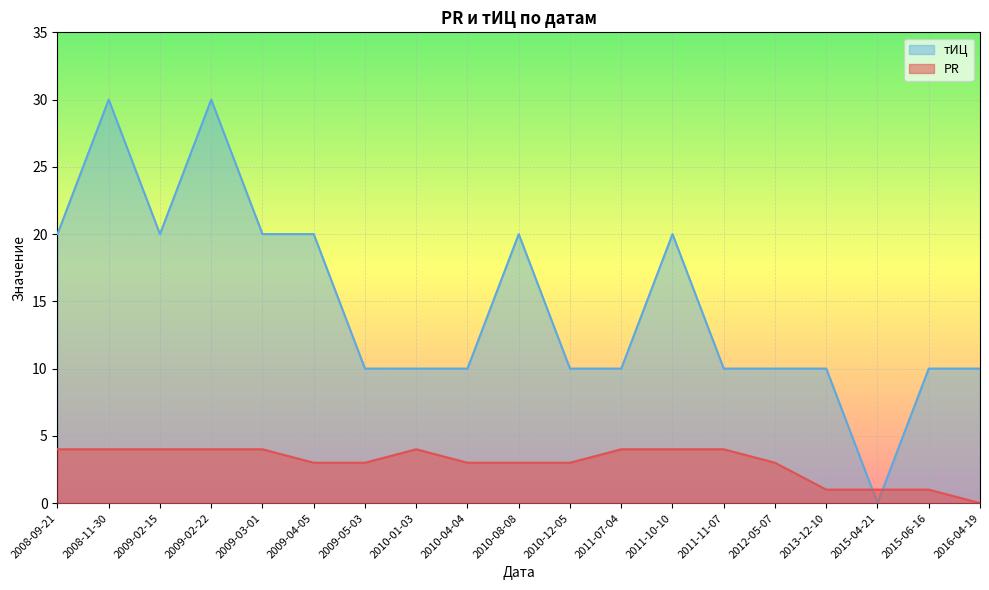

Between which two adjacent categories do тИЦ and PR first intersect?

2013-12-10 and 2015-04-21